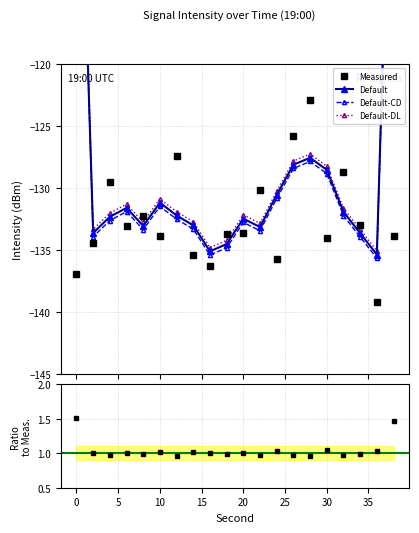

What is the highest value of the Measured series?

-122.9